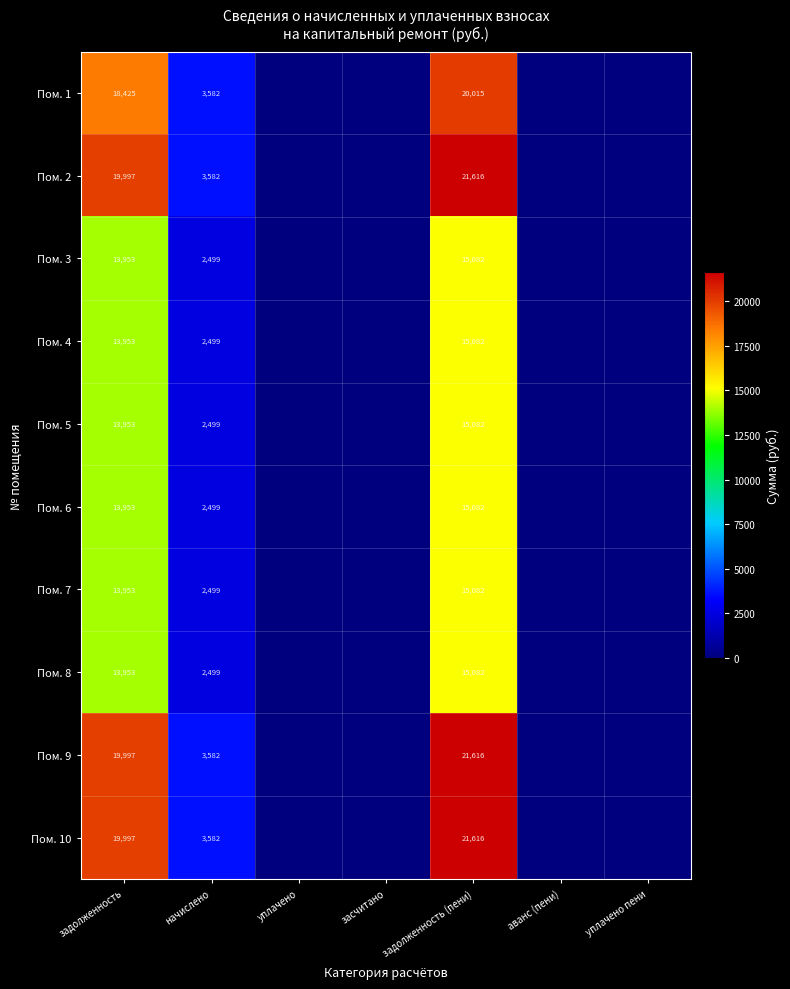

True or false: Пом. 4 has a value of 8882 at задолженность (пени).

False